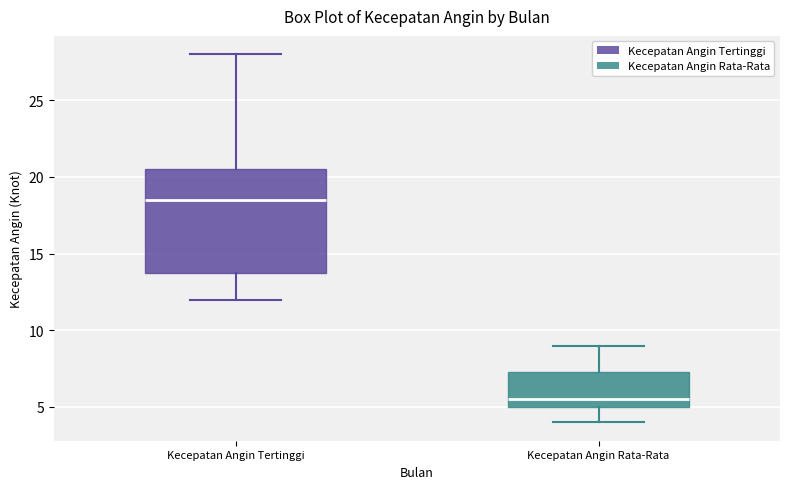

Which box has the highest median line?

Kecepatan Angin Tertinggi